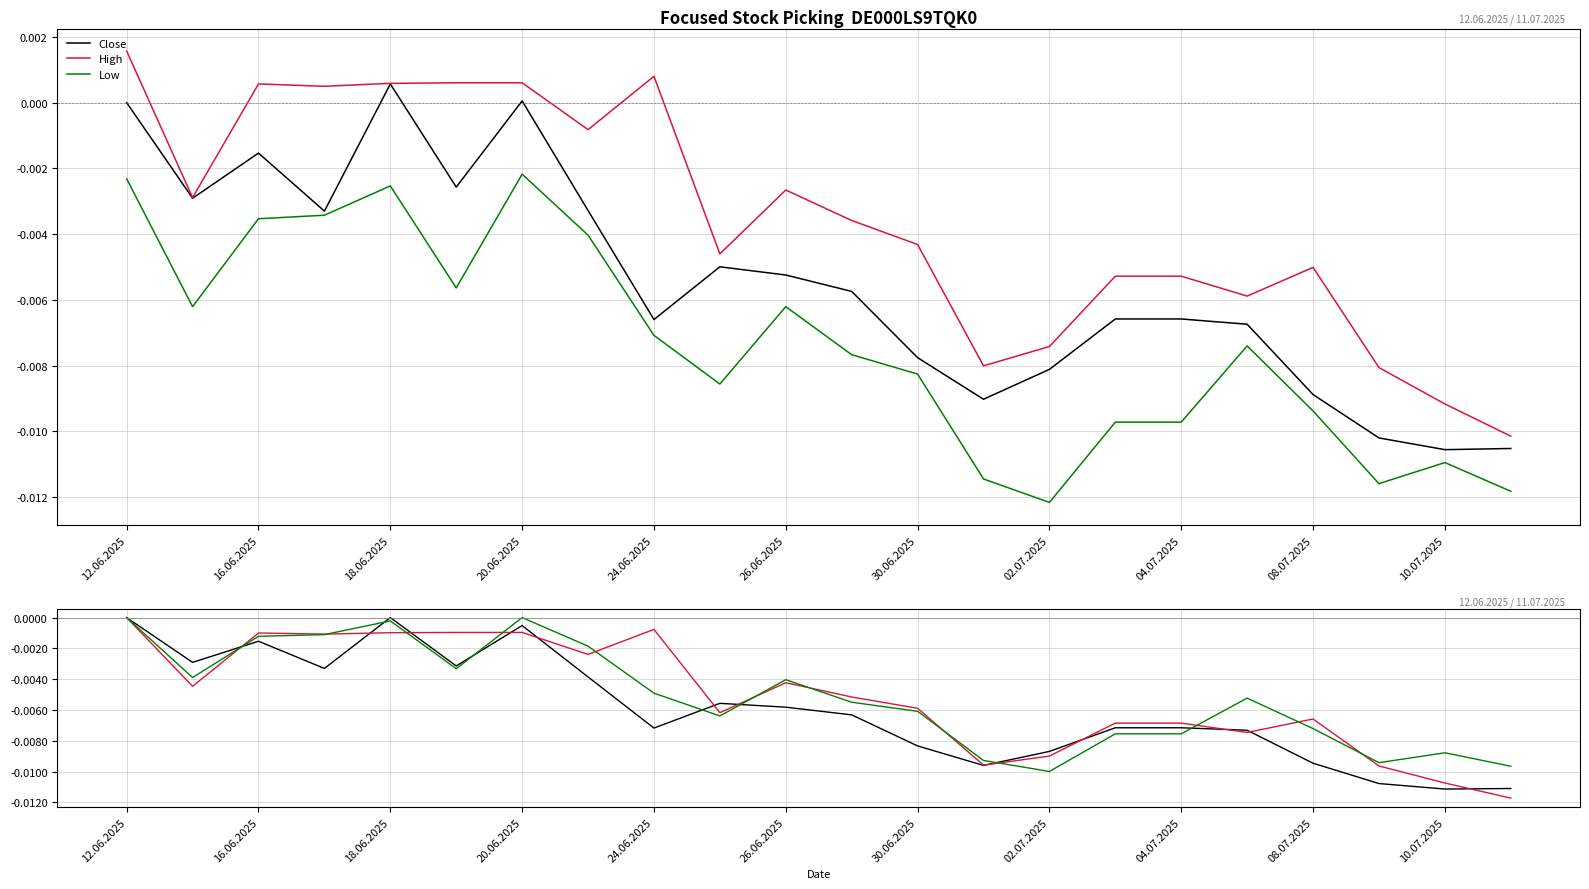

How many series are shown in this chart?

3